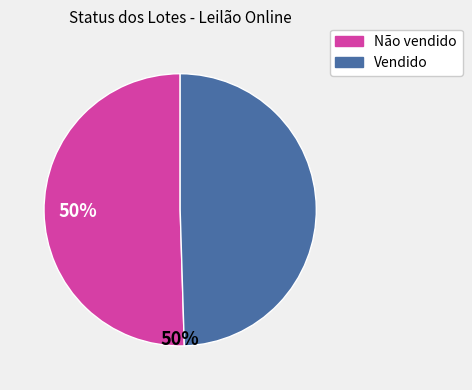

Approximately how many times larger is the value at Vendido compared to Não vendido?

1.0